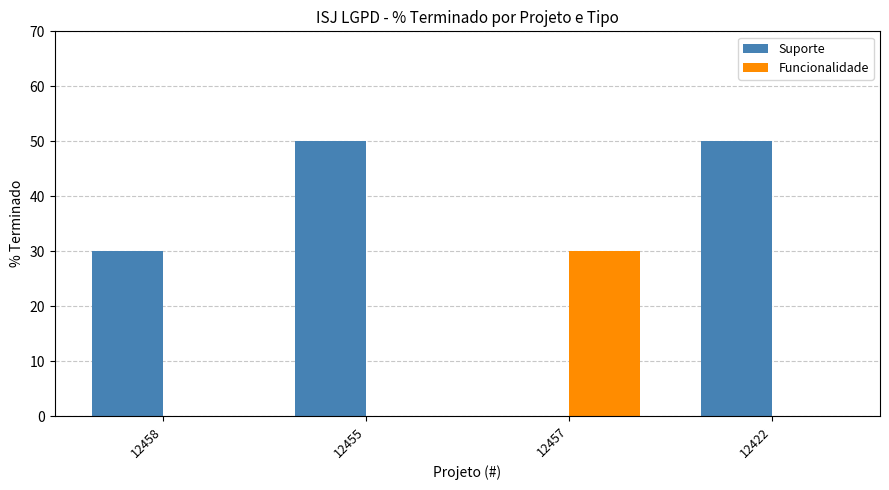

What is the highest value of the Funcionalidade series?

30